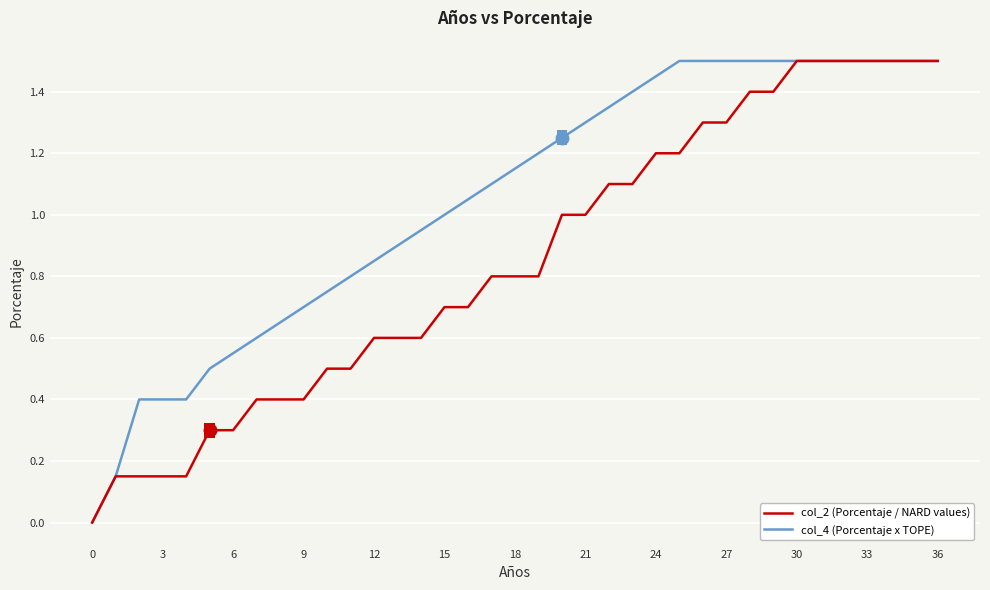

List the series in order of their overall mean, highest first.

col_4 (Porcentaje x TOPE), col_2 (Porcentaje / NARD values)